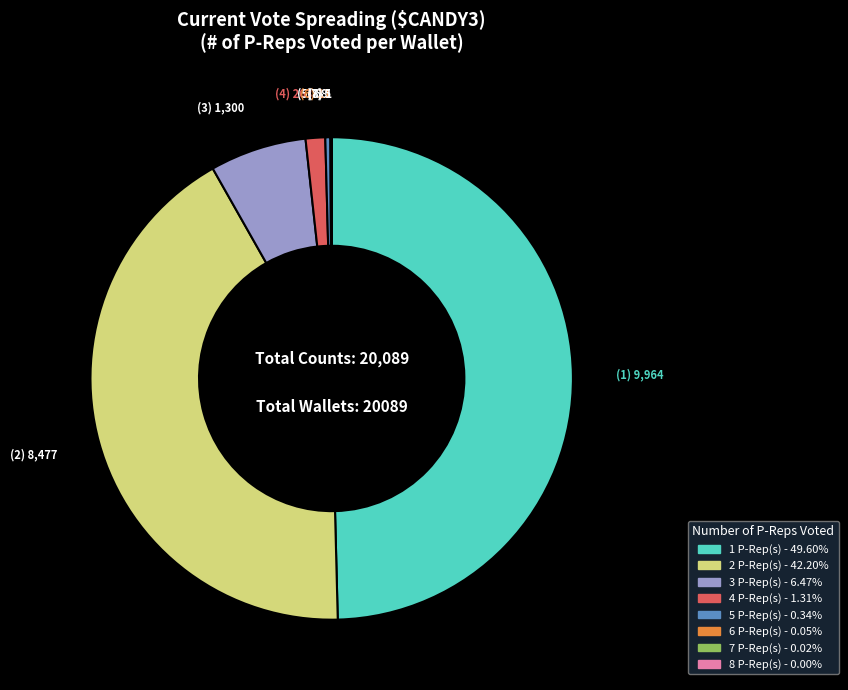

Which slice is the largest?

1